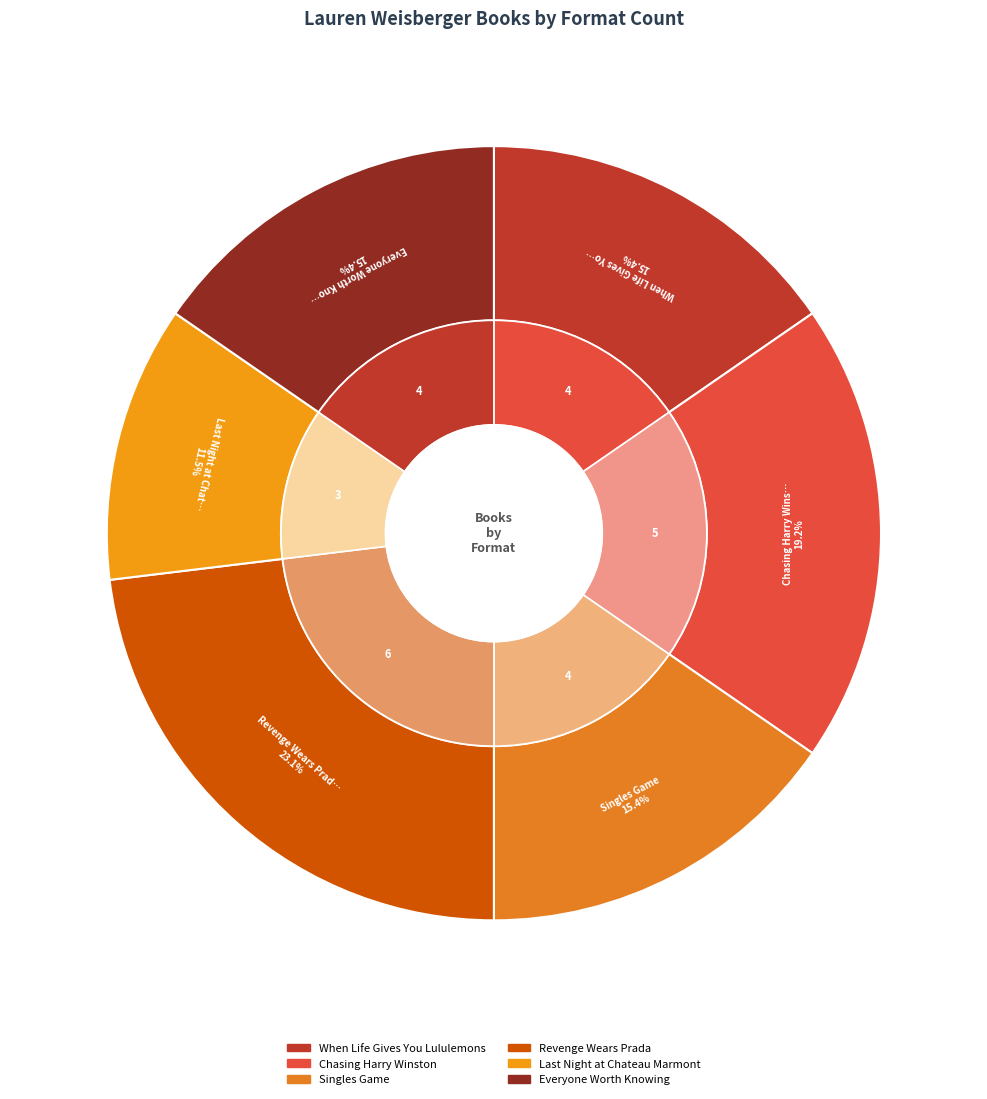

To the nearest percent, what is the combined percentage of Revenge Wears Prada and Chasing Harry Winston?

42%